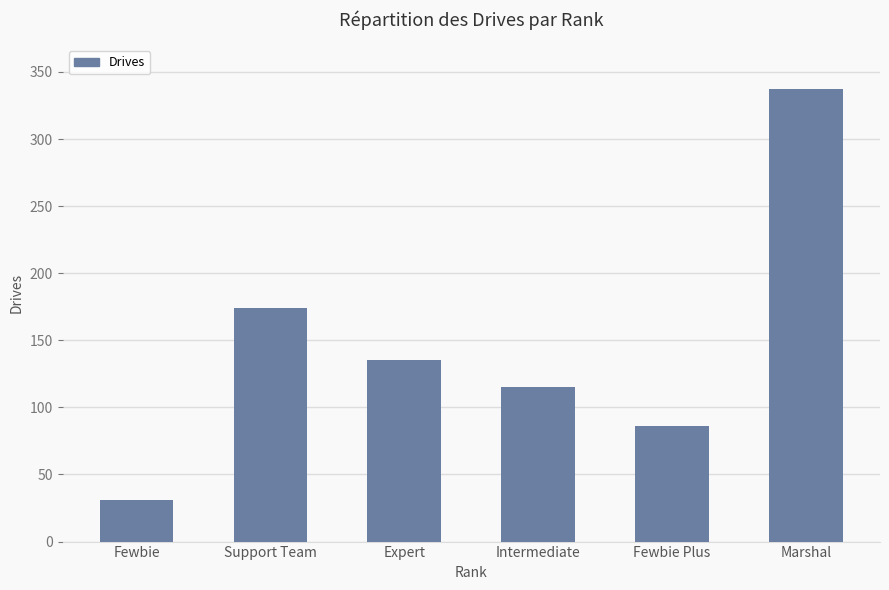

True or false: the data shows 174 at Support Team.

True